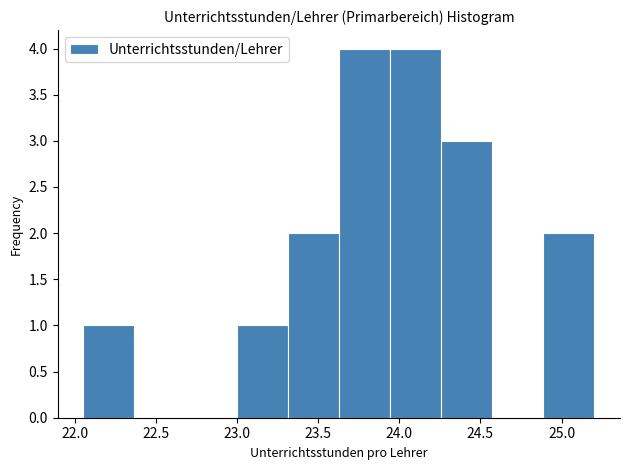

Reading left to right, transcribe this chart: for each bar, give the range it covers on the x-axis and its height. Neither the bar edges nor the heights are printed on the chart, so give them approximately, as read against the axes.

22.05 to 22.35: 1
22.35 to 22.70: 0
22.70 to 23.00: 0
23.00 to 23.30: 1
23.30 to 23.65: 2
23.65 to 23.95: 4
23.95 to 24.25: 4
24.25 to 24.55: 3
24.55 to 24.90: 0
24.90 to 25.20: 2